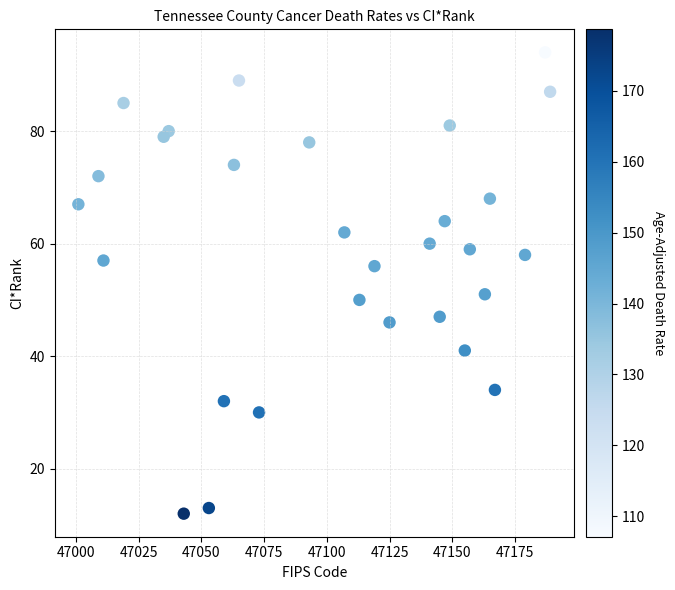

What Y value in the scatter plot is closest to 53?

51